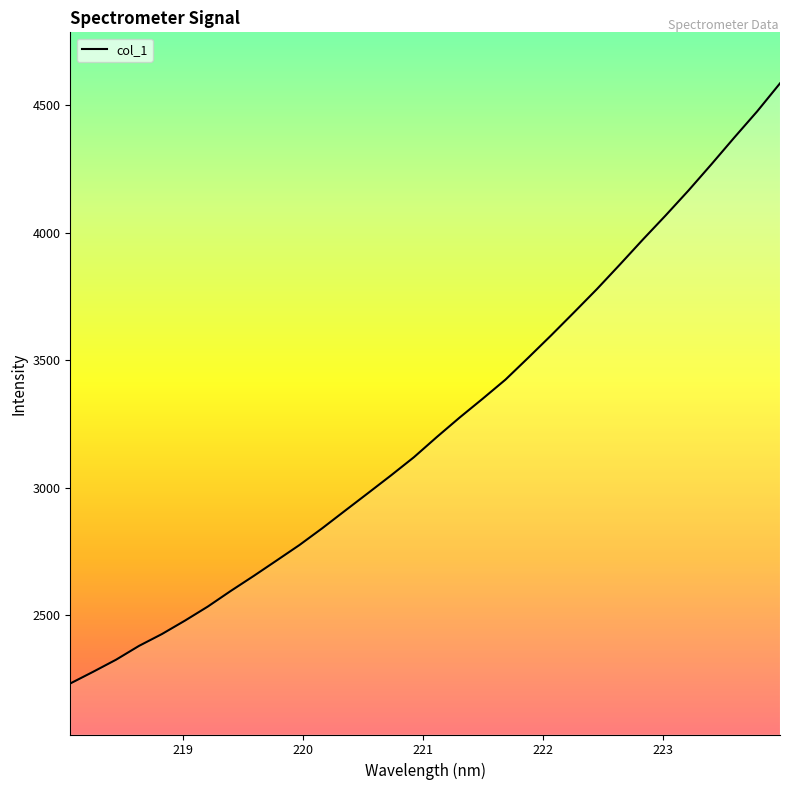

Count the number of values greater than 3198.

16